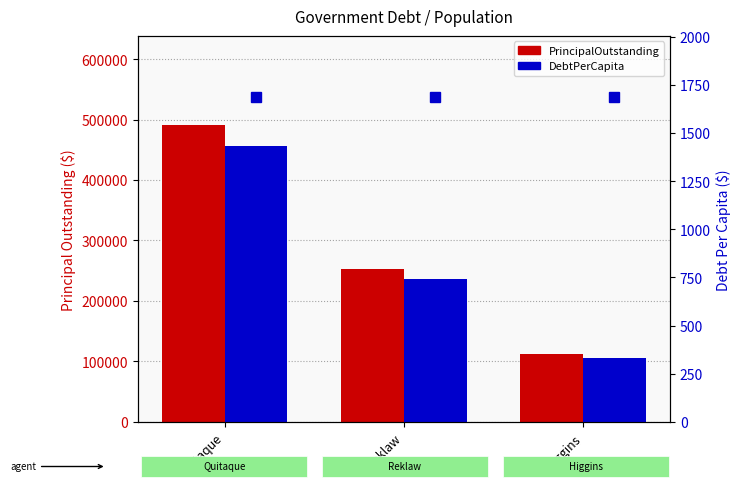

Rank the series at Higgins from lowest to highest value.

DebtPerCapita, PrincipalOutstanding